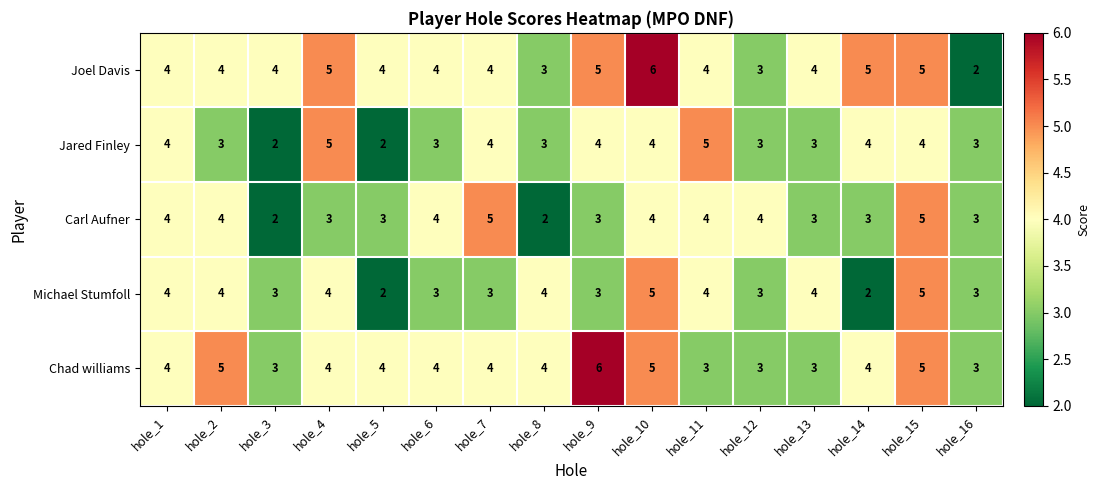

Between hole_2 and hole_8, which series saw the biggest shift?

Carl Aufner